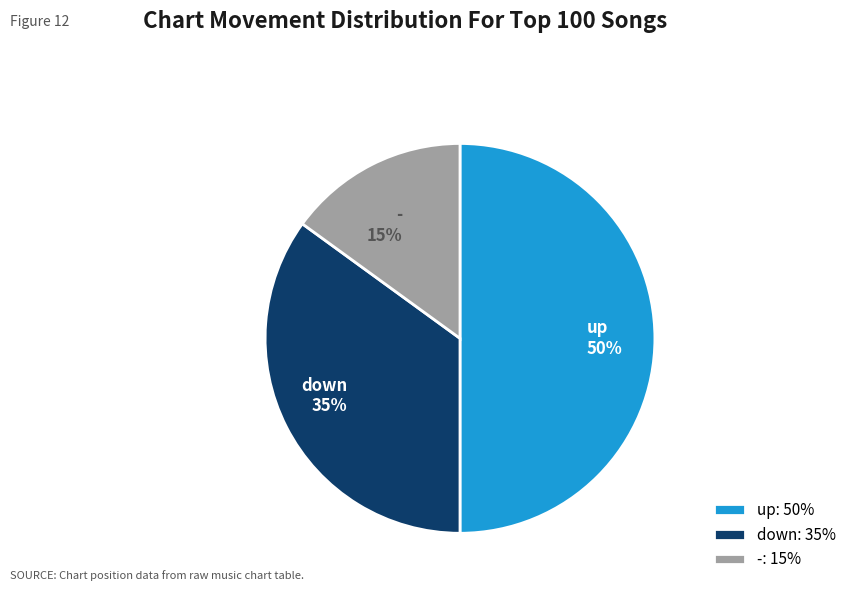

To the nearest percent, what portion does down represent?

35%